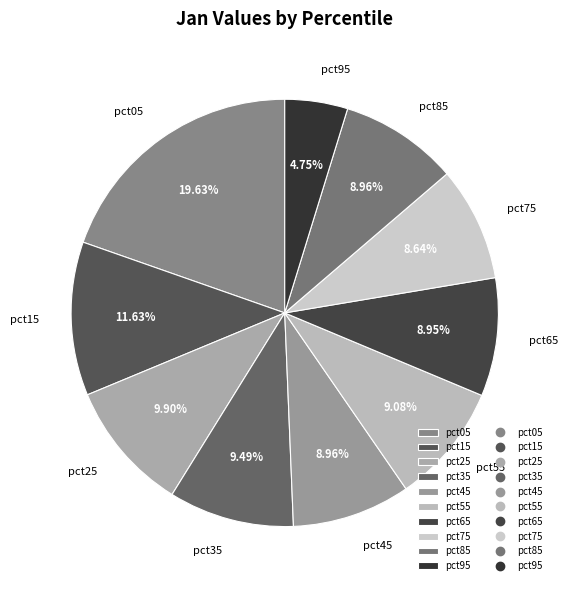

Combined, what portion of the pie is pct75 and pct85?

17.6%